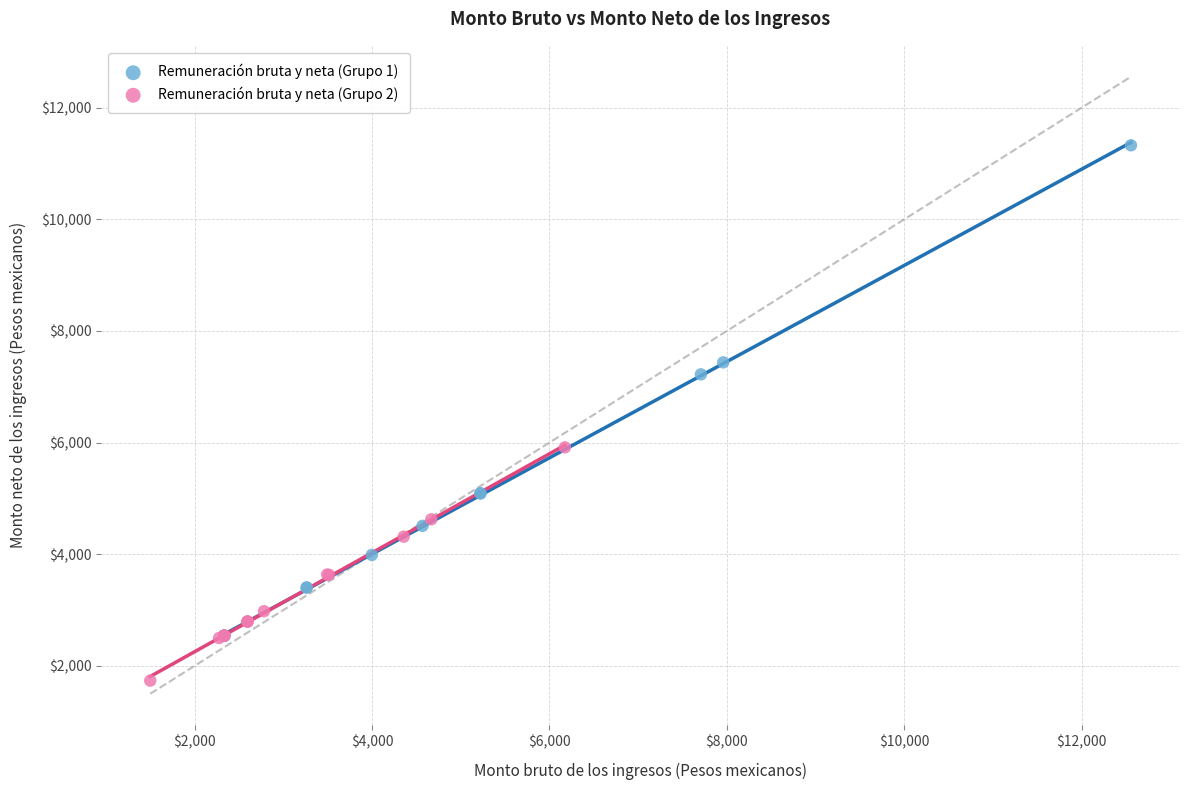

Which series has the widest spread of Y values?

Remuneración bruta y neta (Grupo 1)